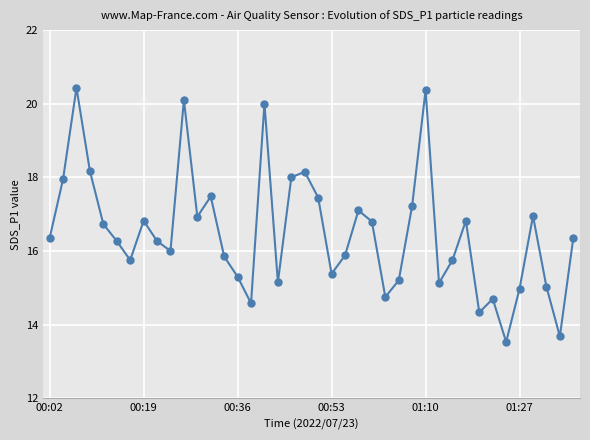

What is the value of the 3rd point from the left?

20.4